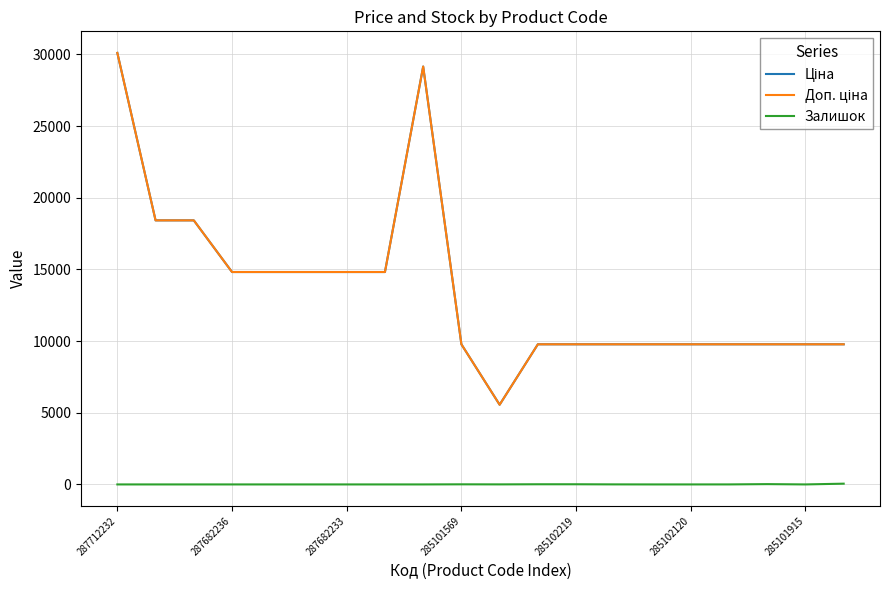

Reading right to left, list all the values displayed in this chart.

Ціна: 9775.5	9775.5	9775.5	9775.5	9775.5	9775.5	9775.5	9775.5	9775.5	5560.3	9775.5	29152.3	14817.6	14817.6	14817.6	14817.6	14817.6	18420.9	18420.9	30102.8
Доп. ціна: 9775.5	9775.5	9775.5	9775.5	9775.5	9775.5	9775.5	9775.5	9775.5	5560.3	9775.5	29152.3	14817.6	14817.6	14817.6	14817.6	14817.6	18420.9	18420.9	30102.8
Залишок: 53.0	0.0	21.0	1.0	0.0	0.0	3.0	11.0	11.0	3.0	7.0	0.0	0.0	0.0	0.0	0.0	0.0	0.0	0.0	0.0